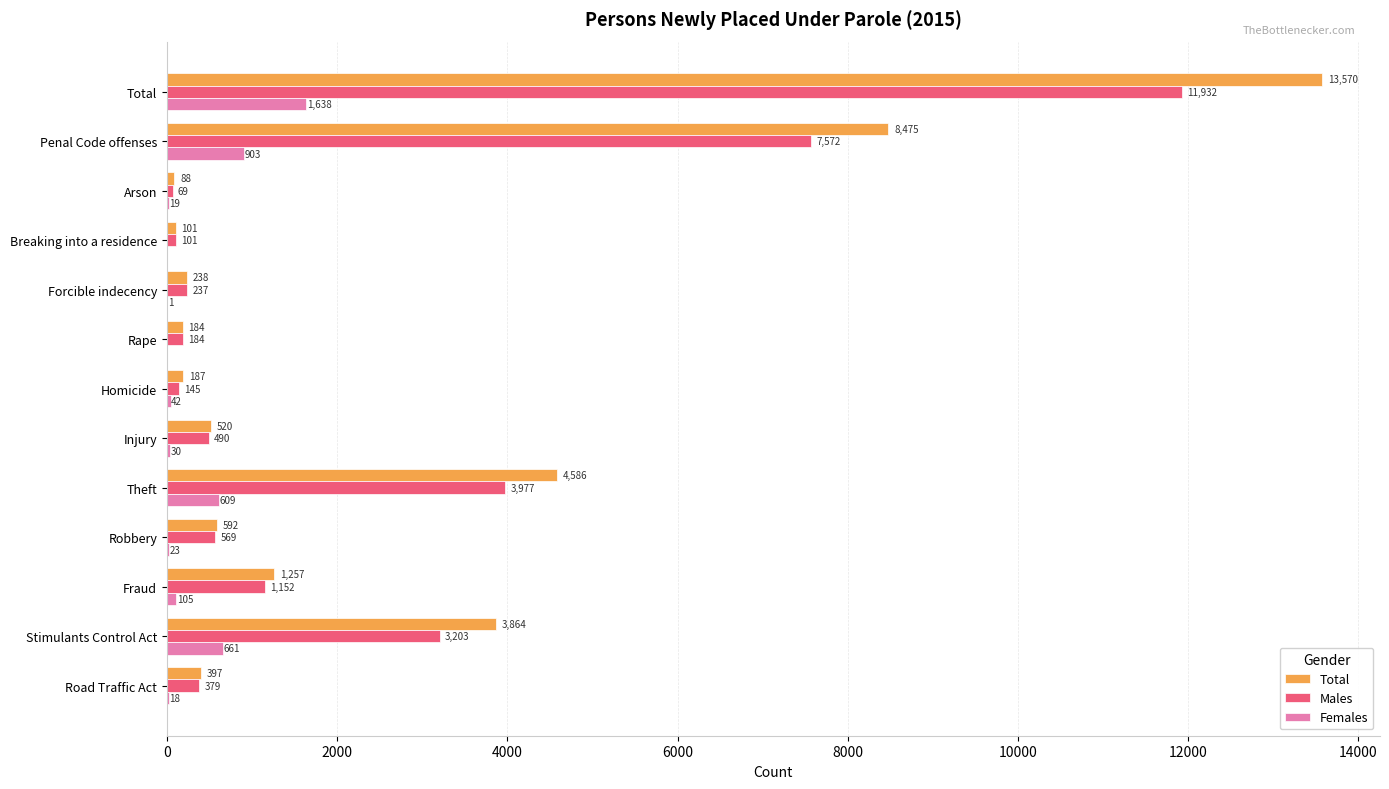

What is the sum of all Females values?

4049